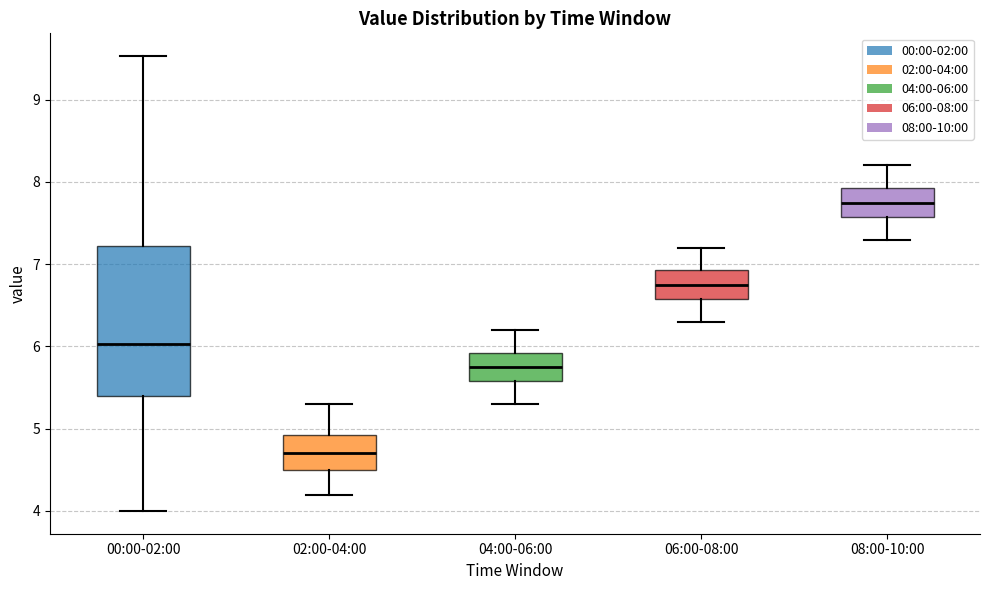

Which box is the tallest, from its lower edge to its upper edge?

00:00-02:00